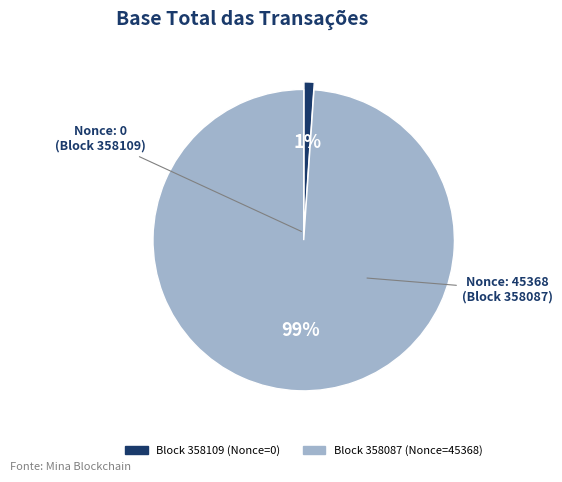

Is there any slice that represents more than half of the pie?

Yes